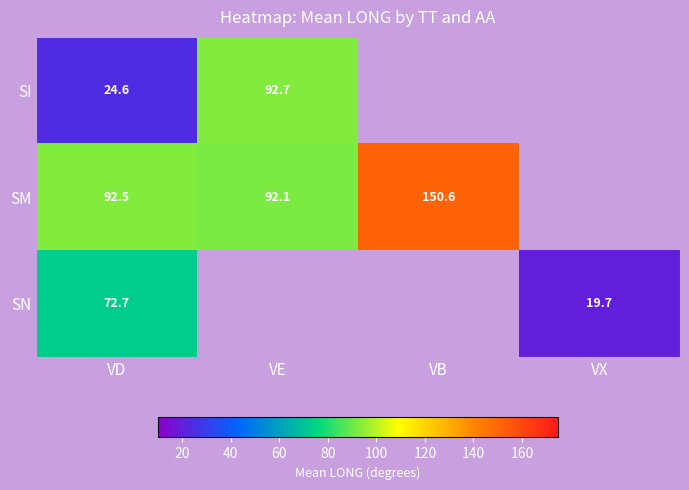

The value of SI at VD is 24.6. True or false?

True